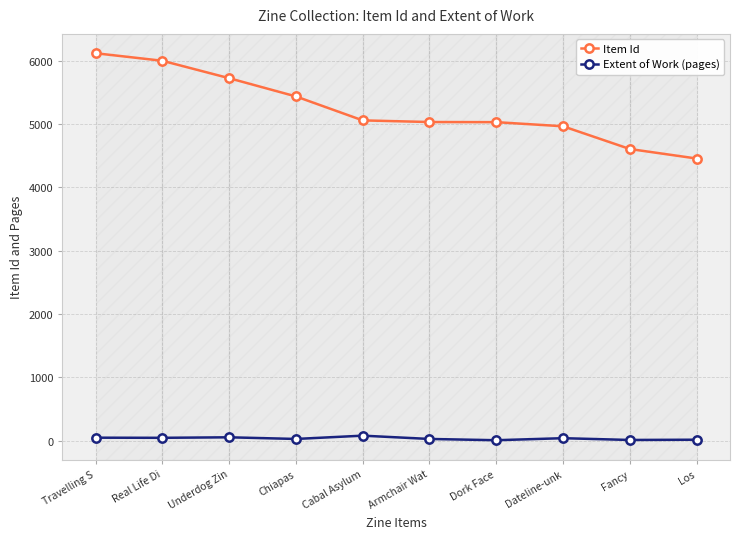

True or false: Extent of Work (pages) and Item Id intersect in this chart.

False